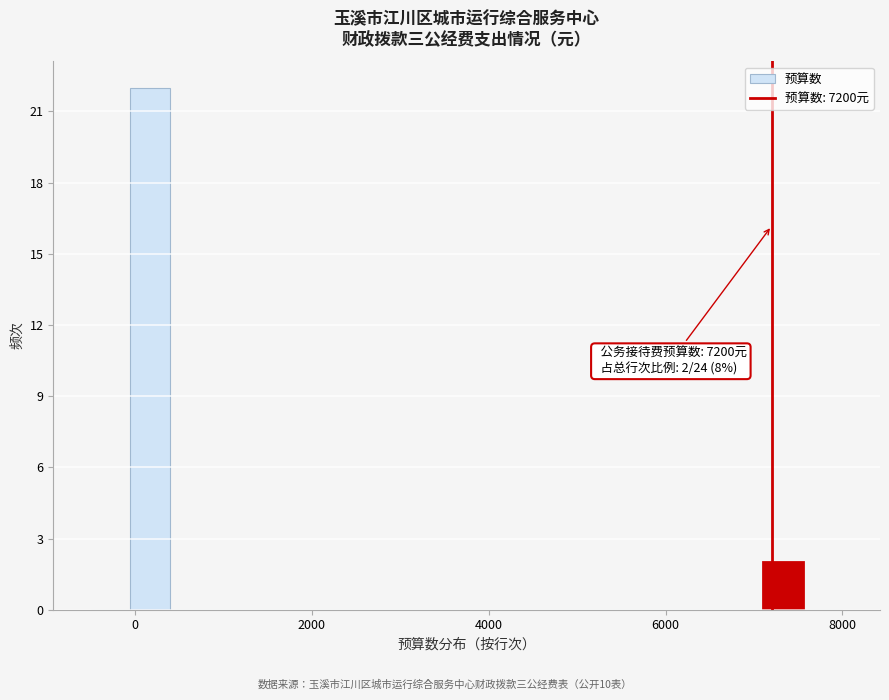

Around what value on the x-axis is the tallest bar? Give the approximate position of its centre, as read against the axis.

200